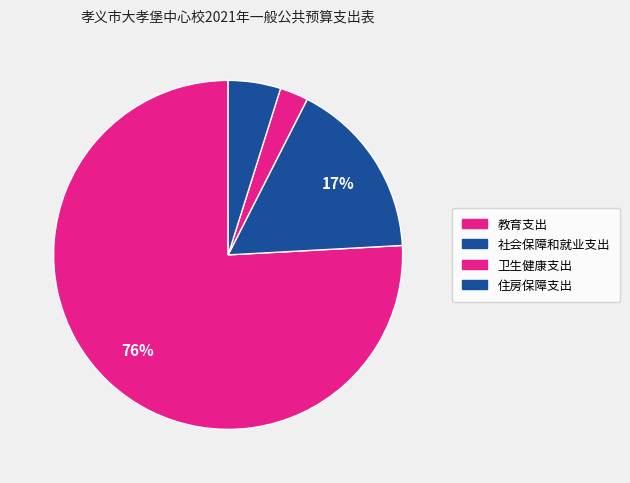

What portion of the pie excludes 住房保障支出?

95.1%